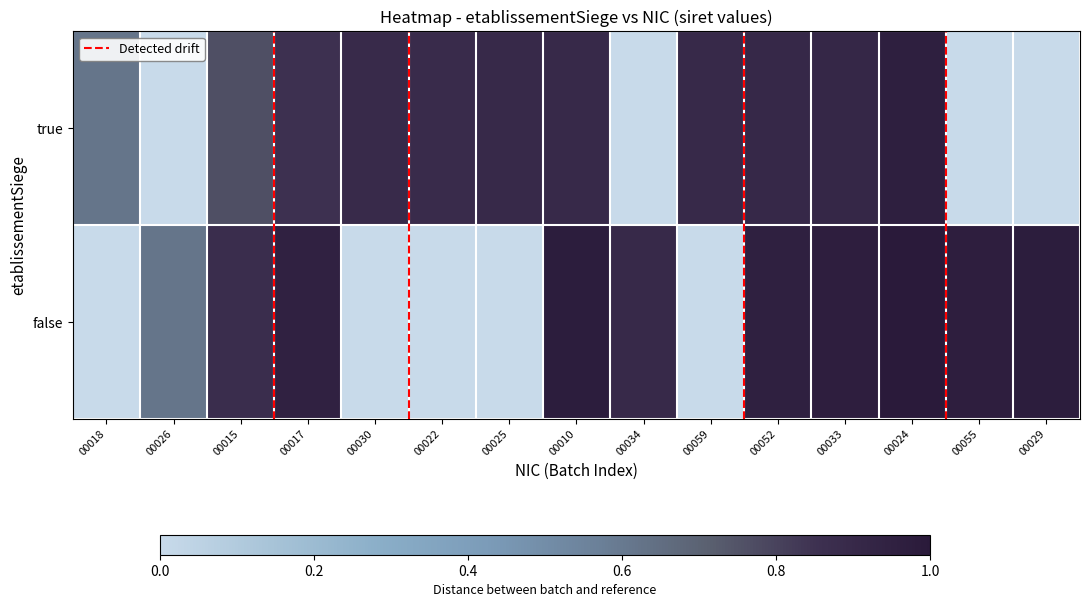

How many series are shown in this chart?

2